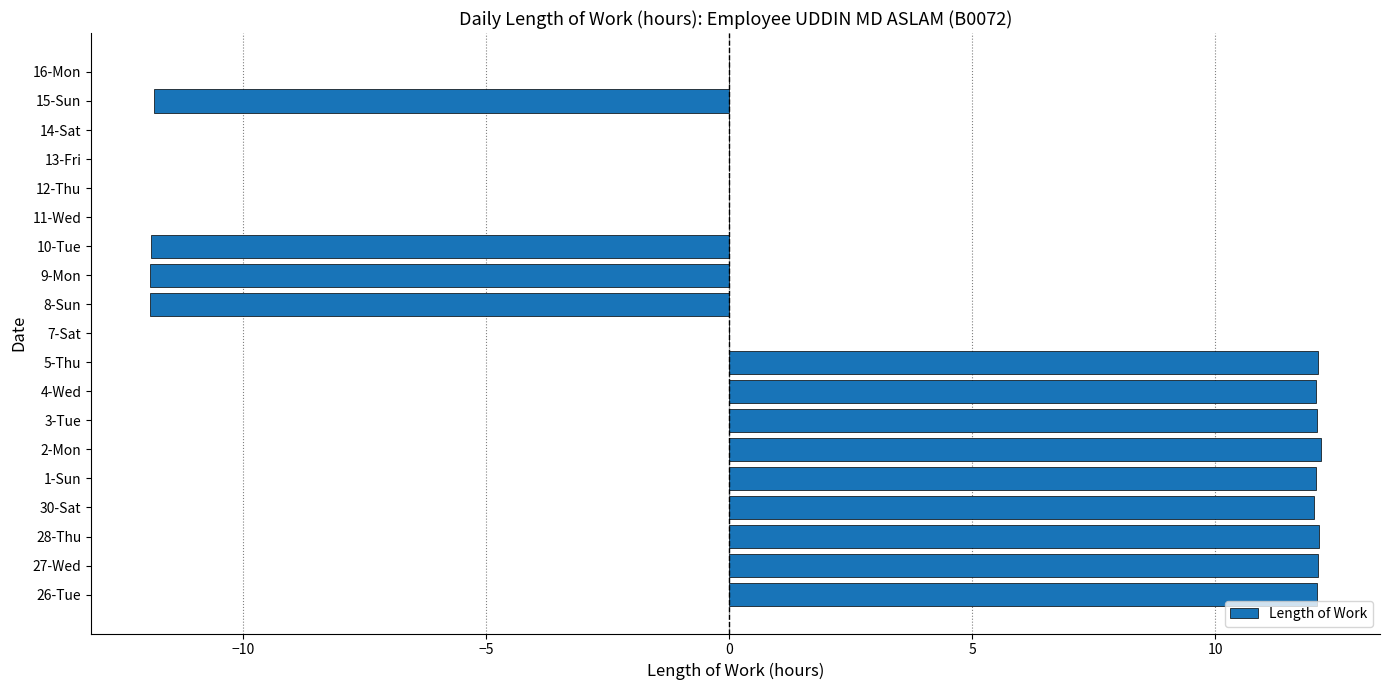

Between 27-Wed and 7-Sat, which is larger?

27-Wed